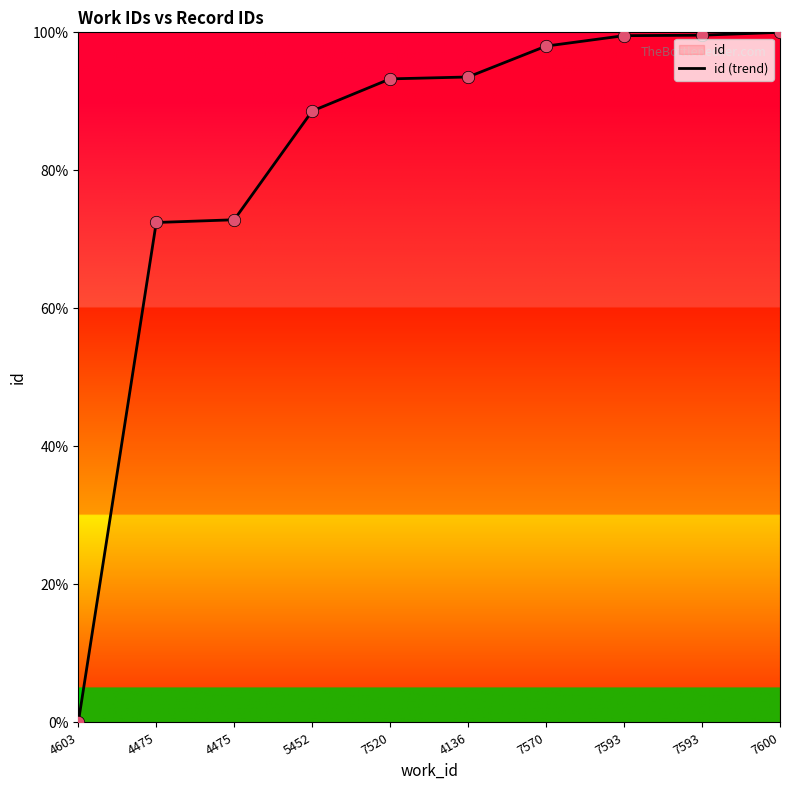

Which has a higher value, 4475 or 5452?

5452